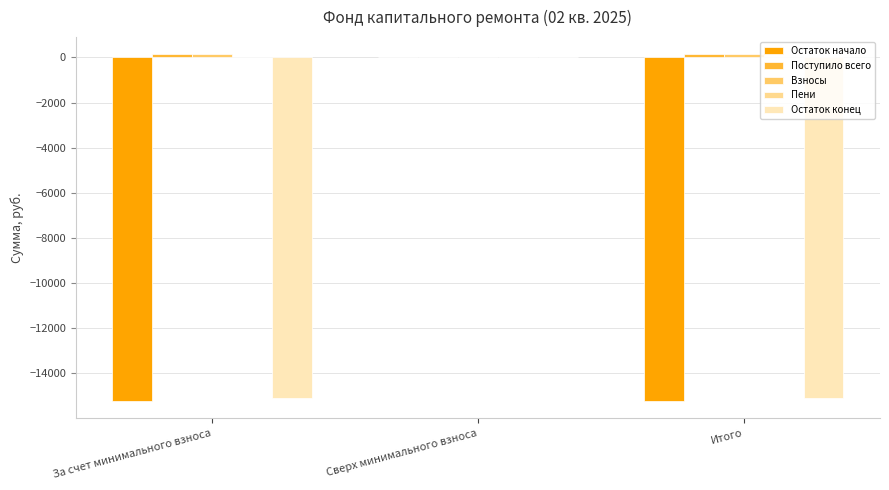

Between За счет минимального взноса and Сверх минимального взноса, which series saw the biggest shift?

Остаток начало